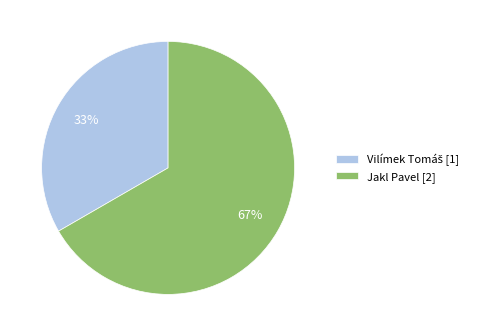

Is it true that Jakl Pavel is 77% of the pie?

False